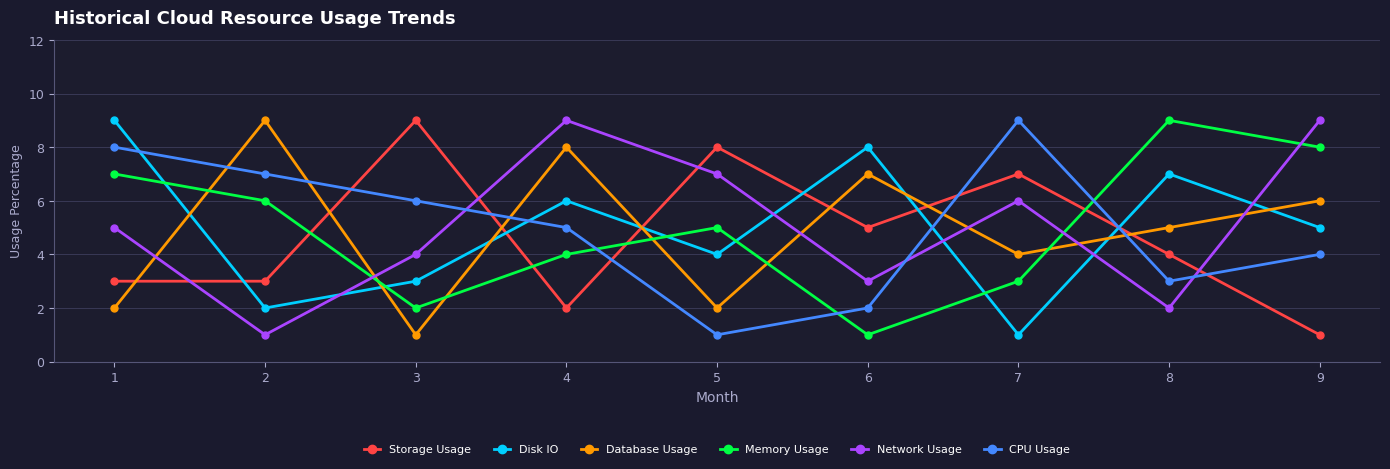

How many lines are shown in the chart?

6